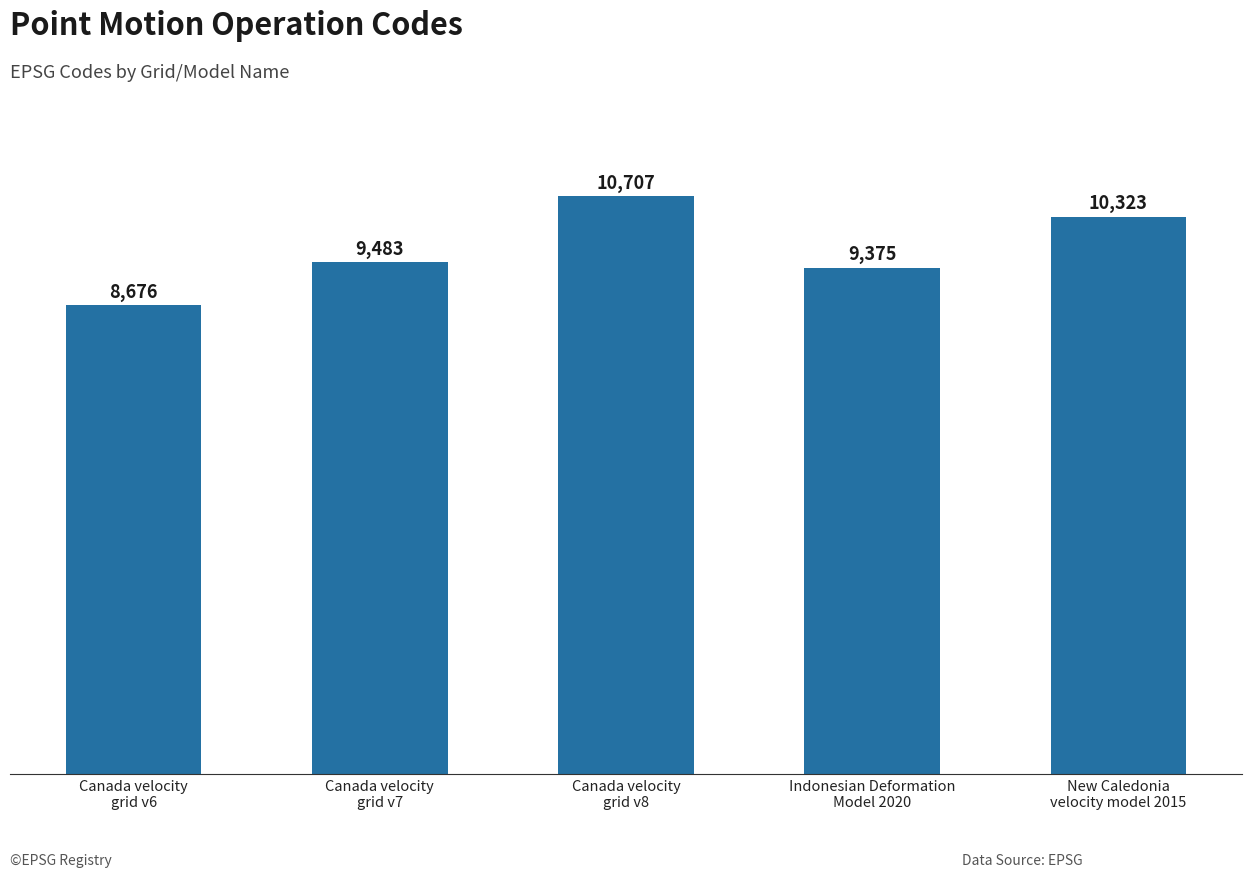

What is the label of the 5th bar from the right?

Canada velocity
grid v6